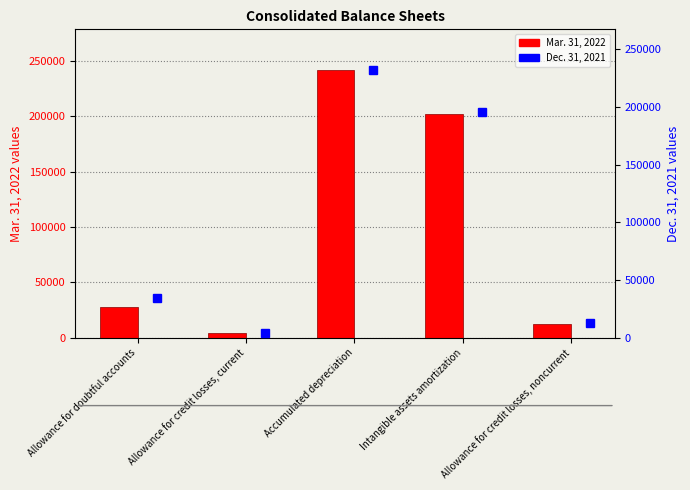

List the series in order of their peak value, lowest first.

Dec. 31, 2021, Mar. 31, 2022